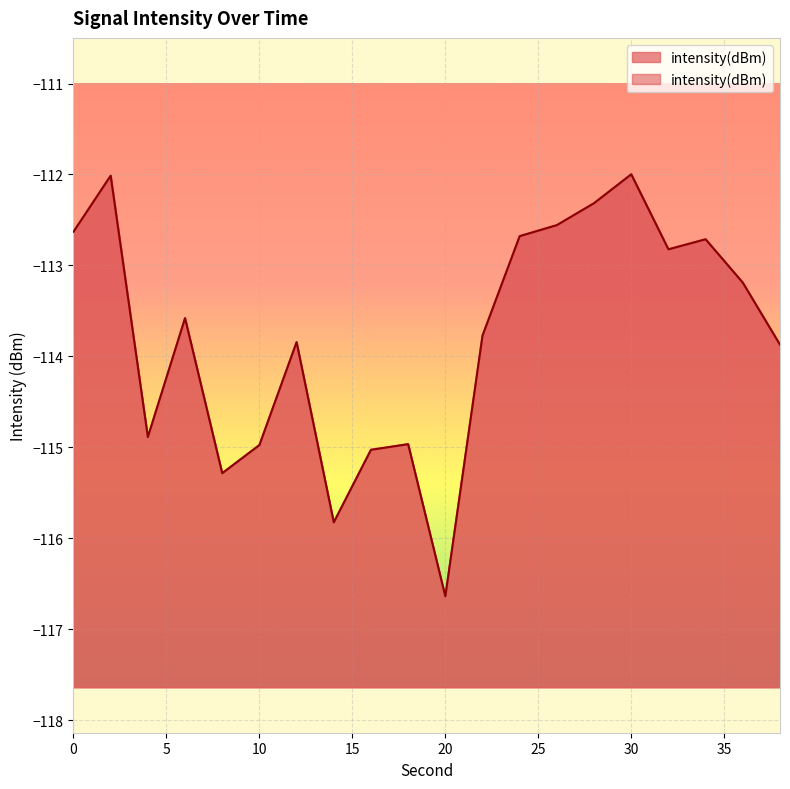

At which category does the data reach its first local valley?

4